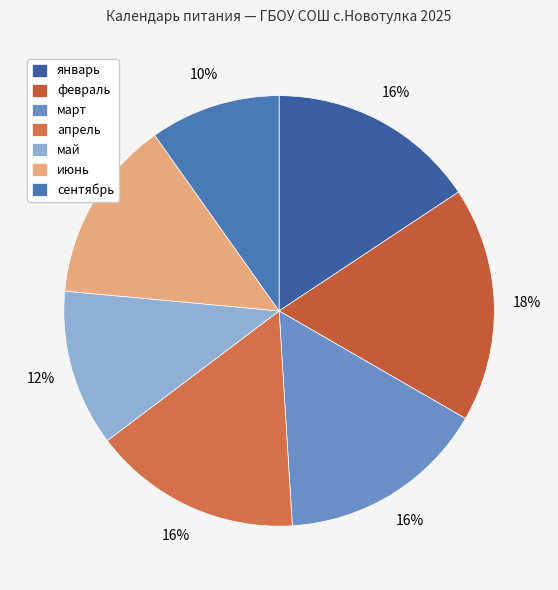

How many slices are in this pie chart?

7